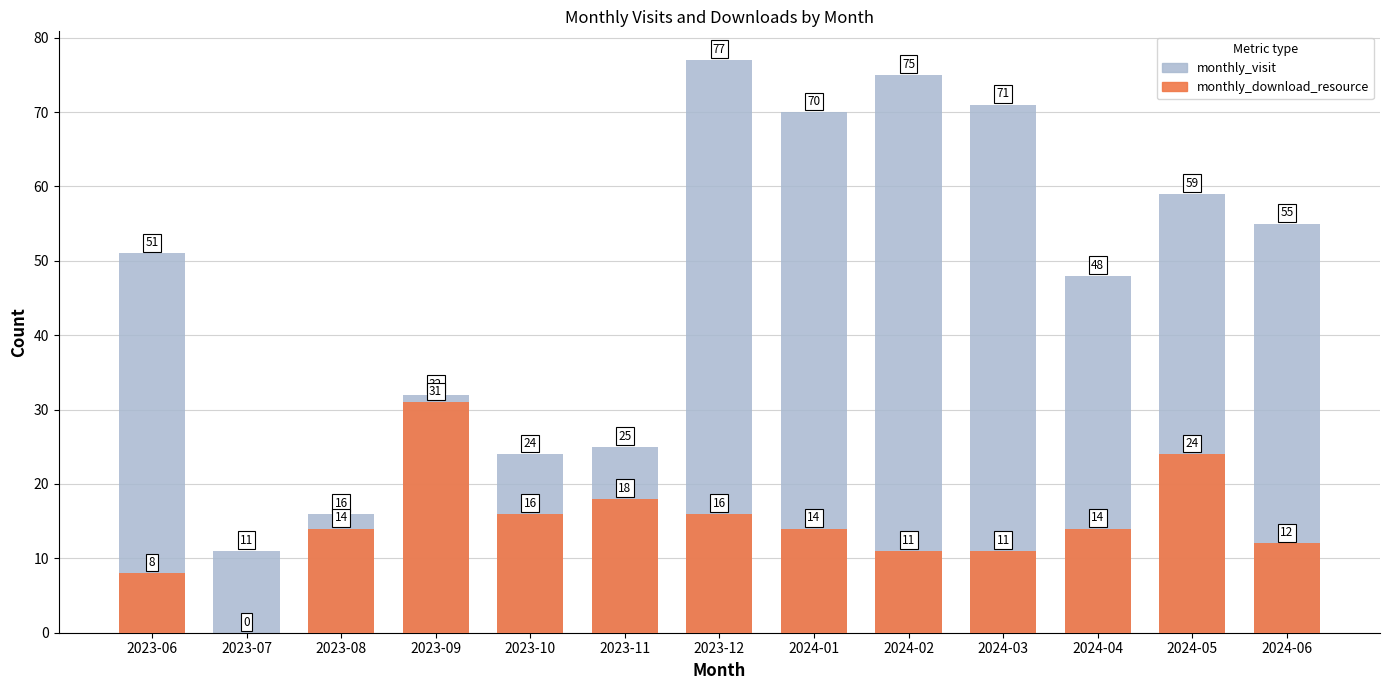

Where is monthly_visit nearest to the value 44?

2024-04